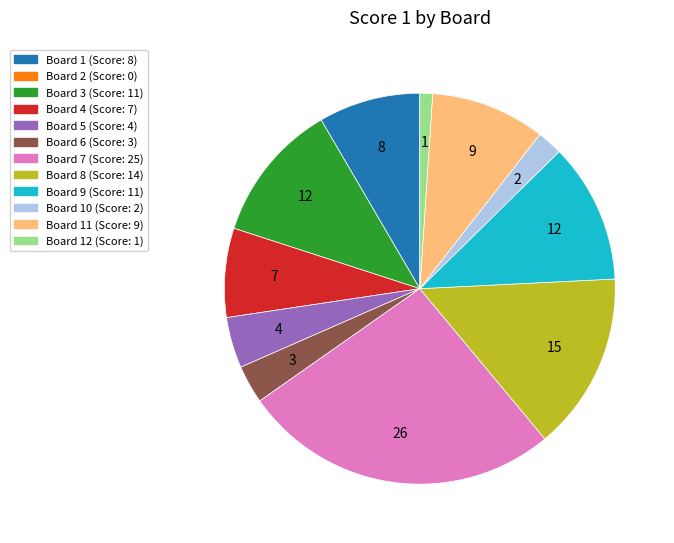

Is there any slice that represents more than half of the pie?

No